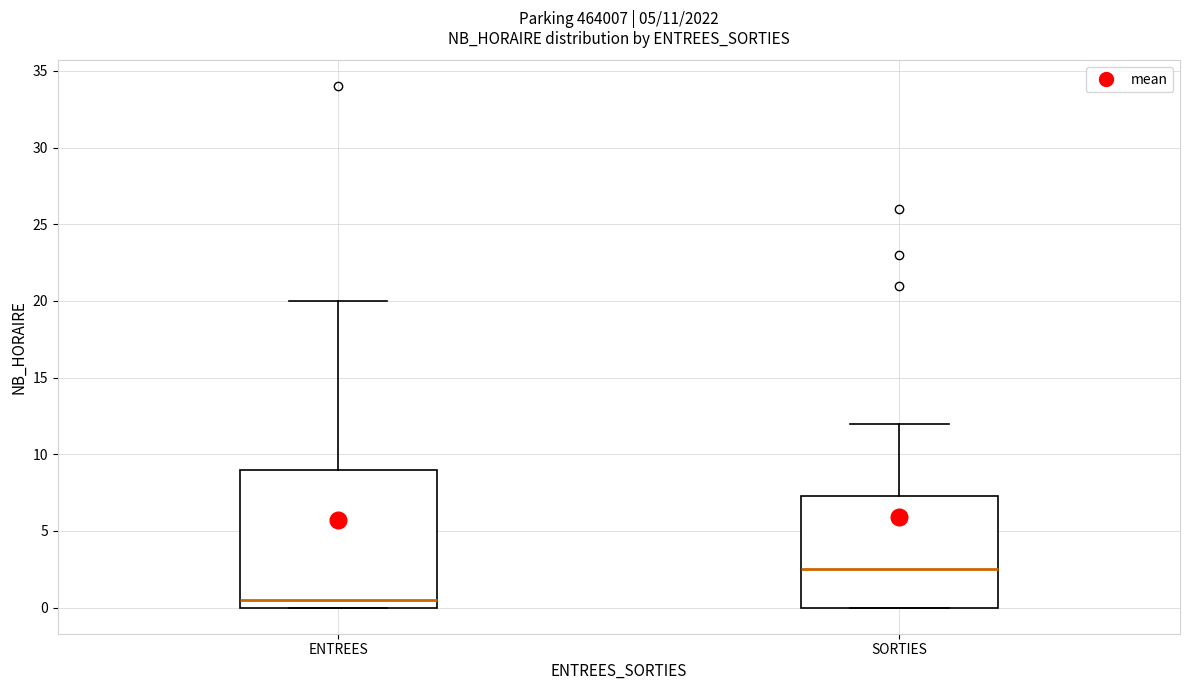

Which box is the tallest, from its lower edge to its upper edge?

ENTREES